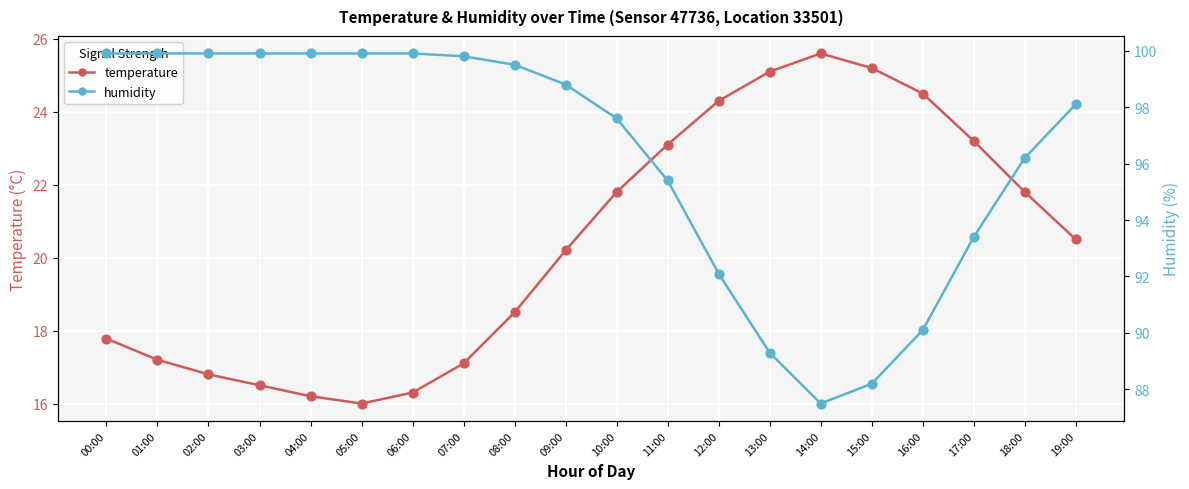

What are all the series names shown in the legend?

temperature, humidity